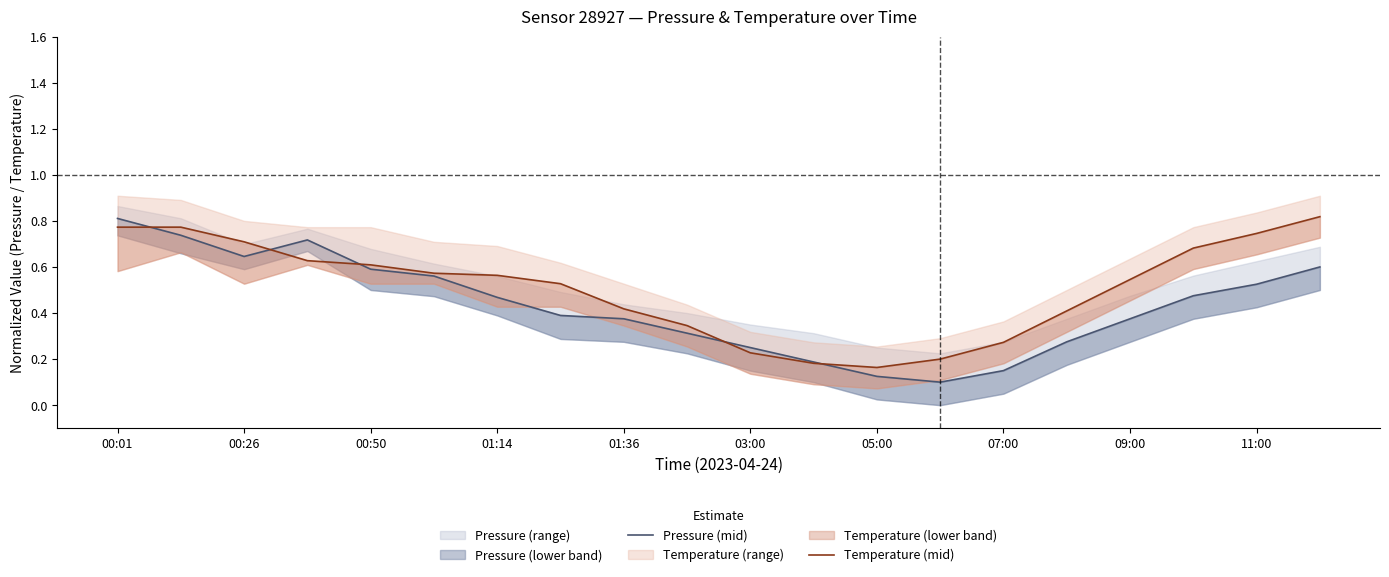

Where is Pressure (mid) nearest to the value 0?

13